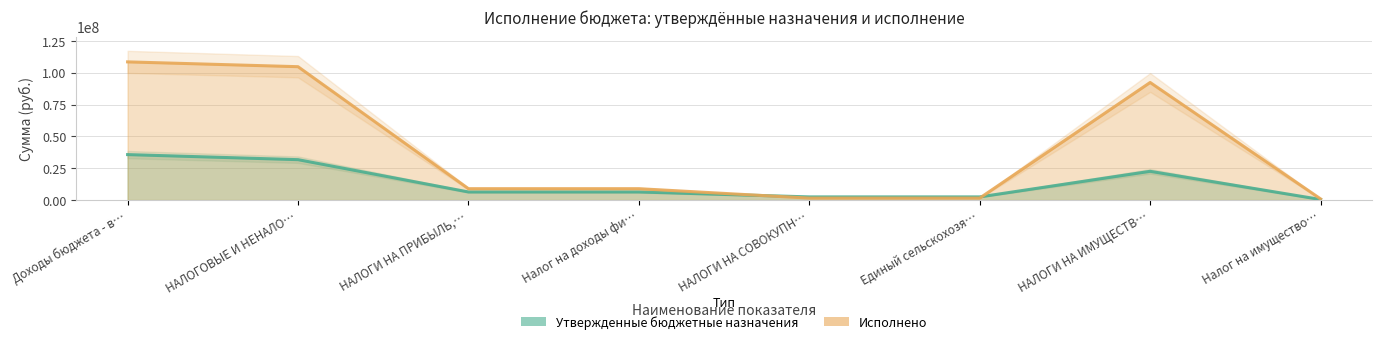

What is the label of the 4th point from the right?

НАЛОГИ НА СОВОКУПН…